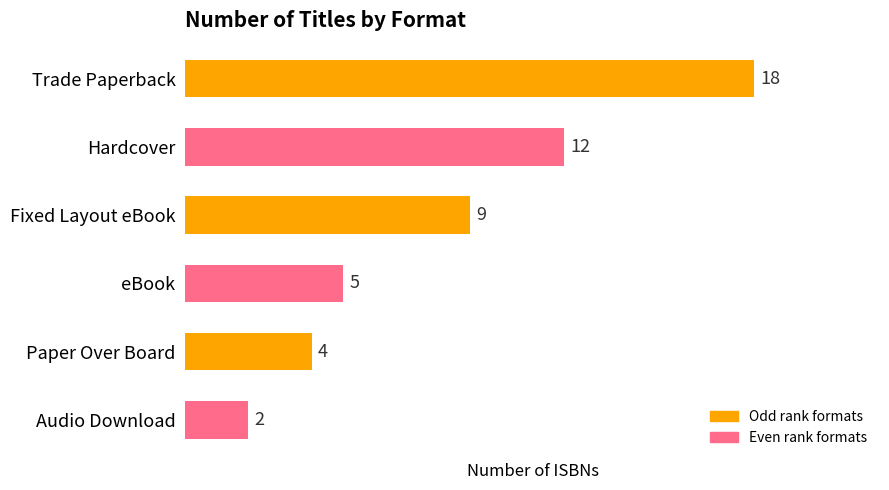

Which has a higher value, Hardcover or Paper Over Board?

Hardcover